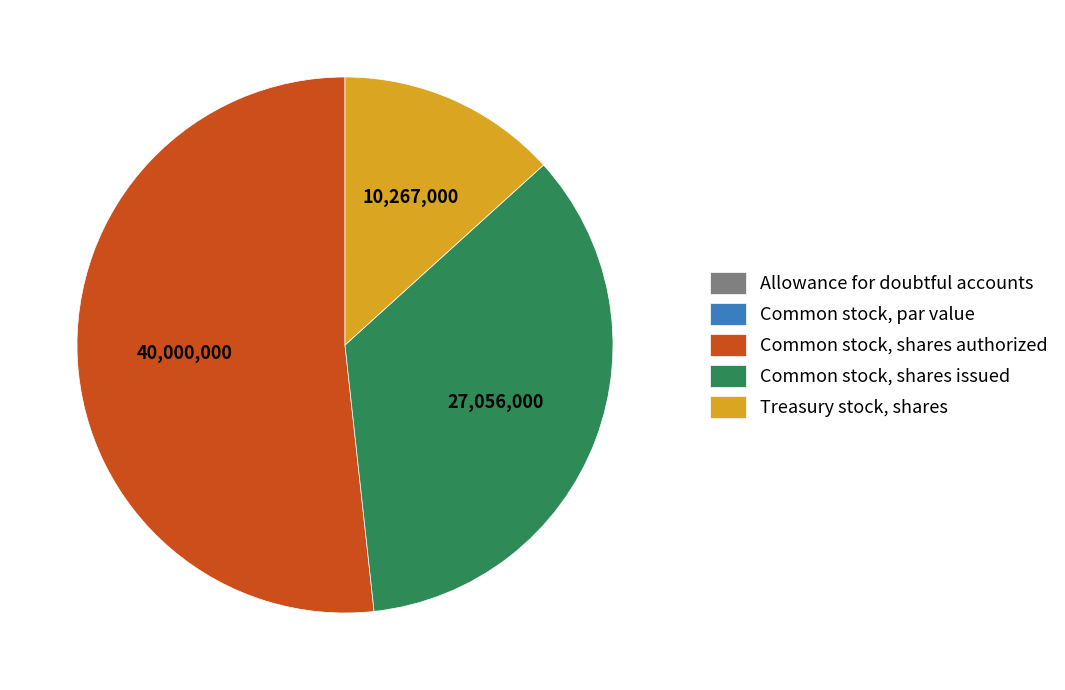

Do Treasury stock, shares and Common stock, shares issued together represent more than half of the pie?

No